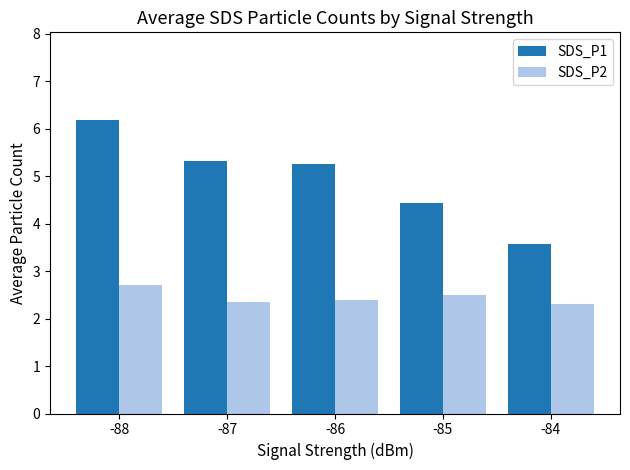

Rank the series by their average value, from highest to lowest.

SDS_P1, SDS_P2